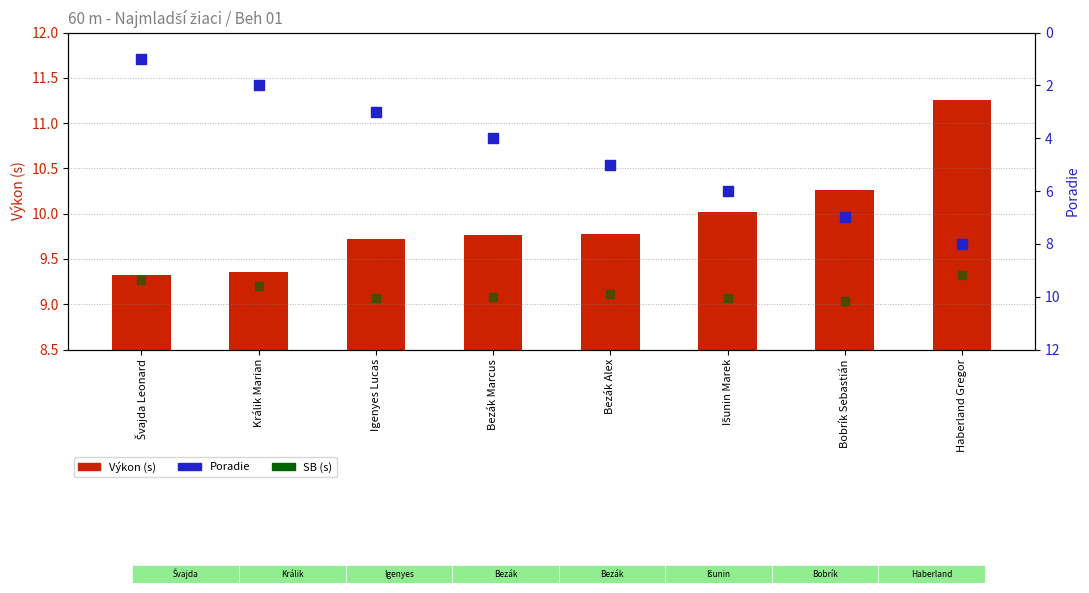

Which series has the widest spread of Y values?

Poradie